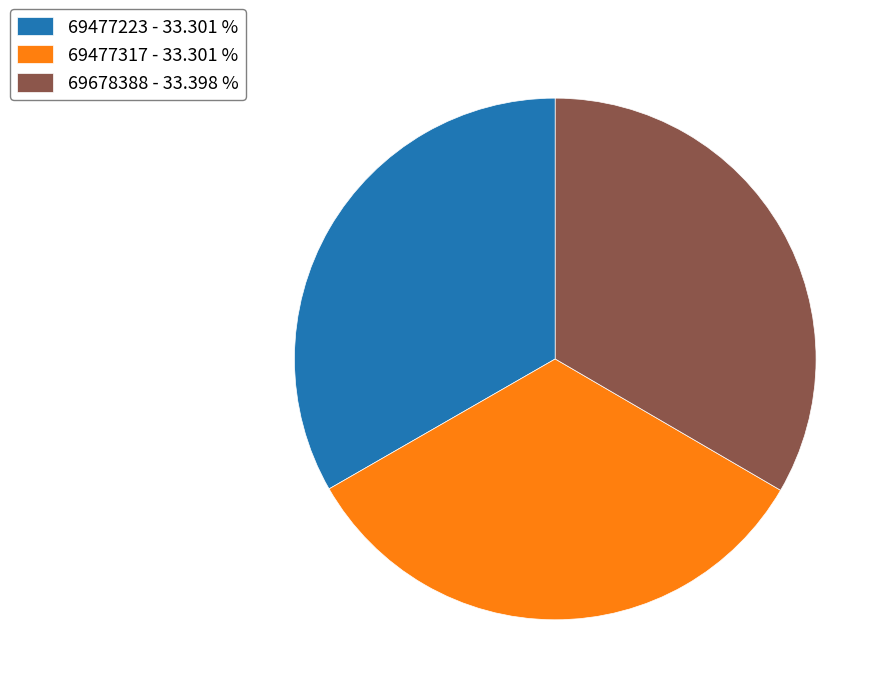

Does 69477223 account for over 50% of the chart?

No